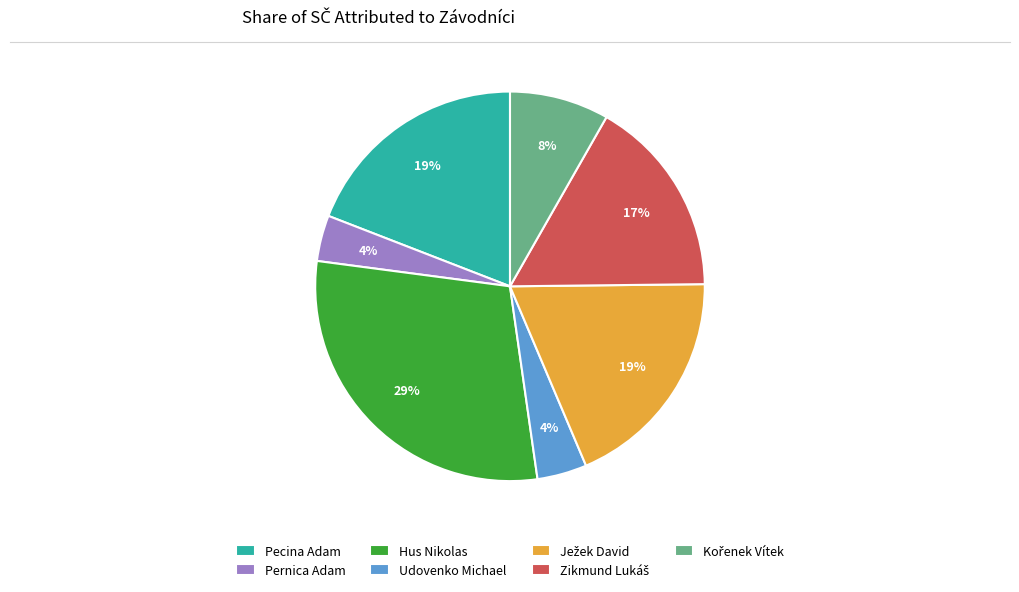

Is there a majority slice in this chart?

No